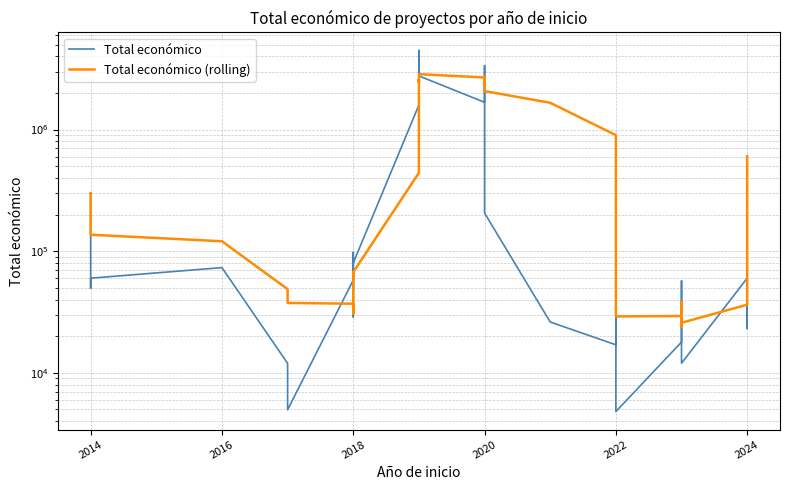

At 2018, list the series in order from largest to smallest.

Total económico, Total económico (rolling)